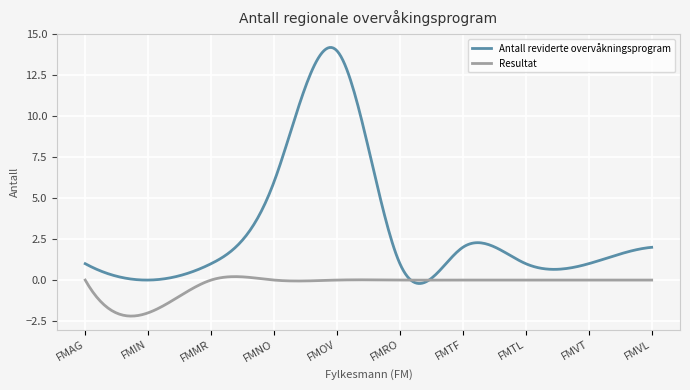

What is the smallest value displayed?

-2.2